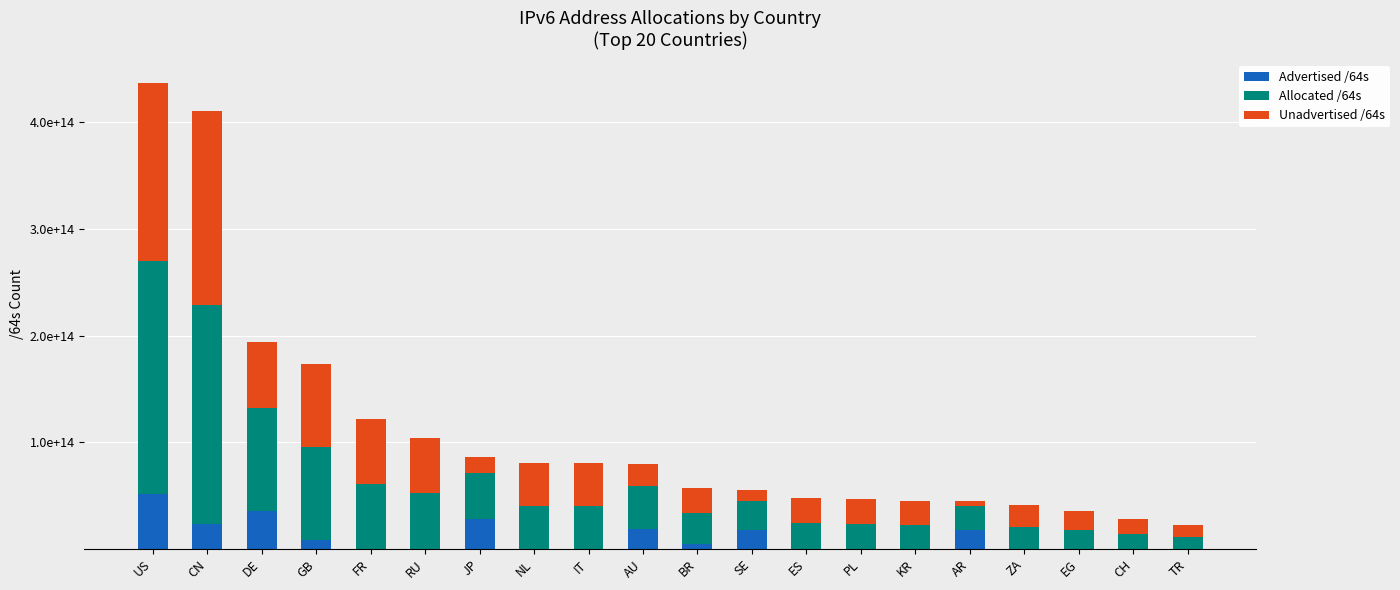

Are the bars horizontal?

No